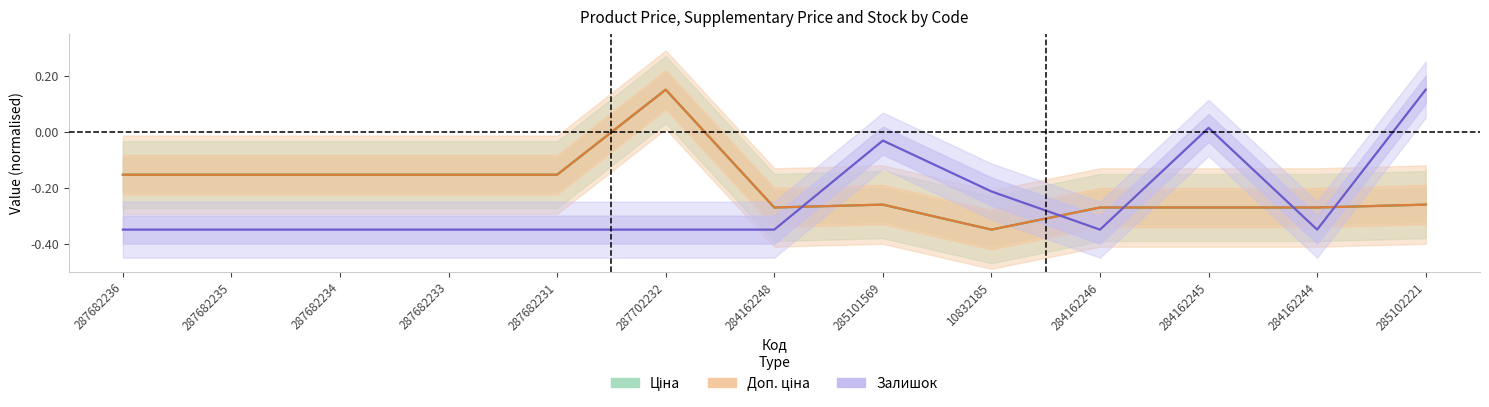

Reading left to right, extract all data points from this chart.

Ціна: -0.2	-0.2	-0.2	-0.2	-0.2	0.2	-0.3	-0.3	-0.3	-0.3	-0.3	-0.3	-0.3
Доп. ціна: -0.2	-0.2	-0.2	-0.2	-0.2	0.2	-0.3	-0.3	-0.3	-0.3	-0.3	-0.3	-0.3
Залишок: -0.3	-0.3	-0.3	-0.3	-0.3	-0.3	-0.3	-0.0	-0.2	-0.3	0.0	-0.3	0.2